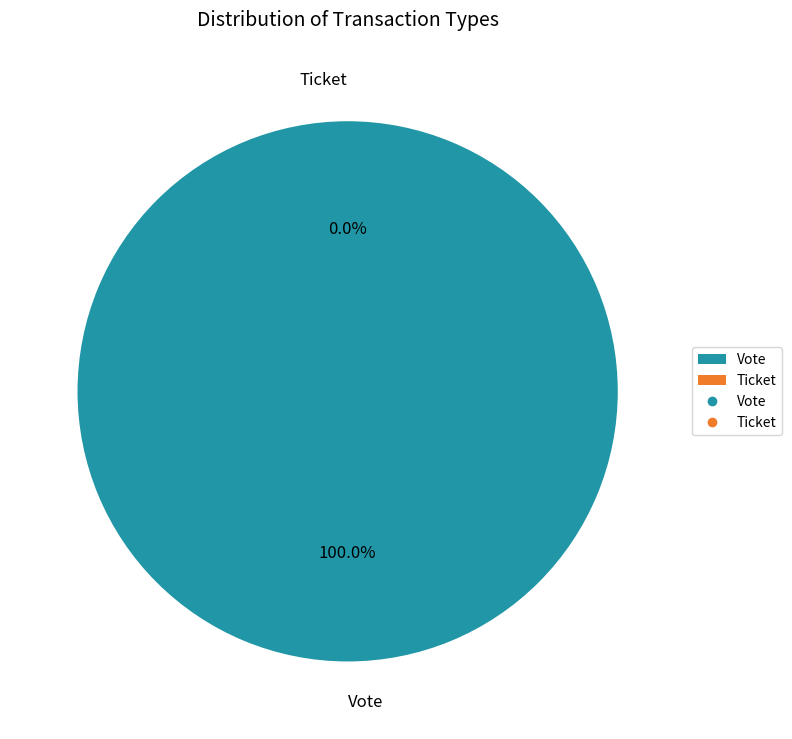

To the nearest percent, what is the difference between the Vote and Ticket slice percentages?

100%